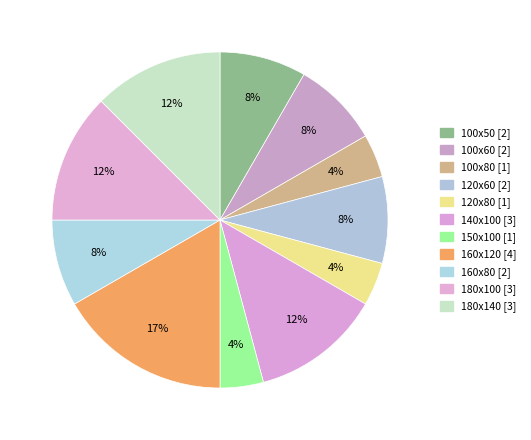

Count the number of slices in the pie.

11